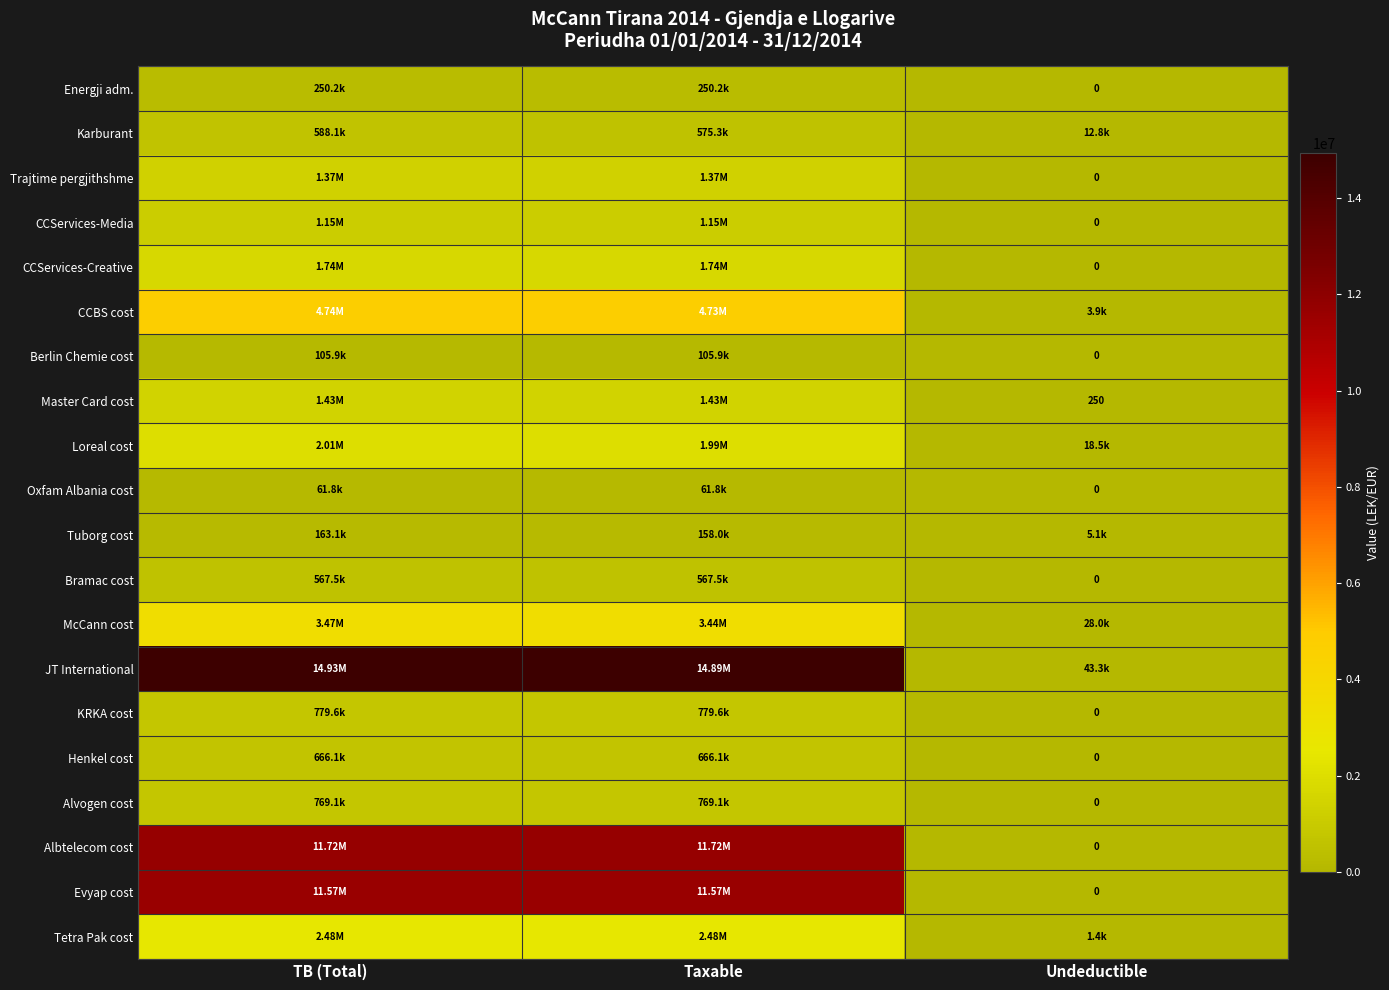

True or false: Trajtime pergjithshme has a value of 1366068.5 at TB (Total).

True